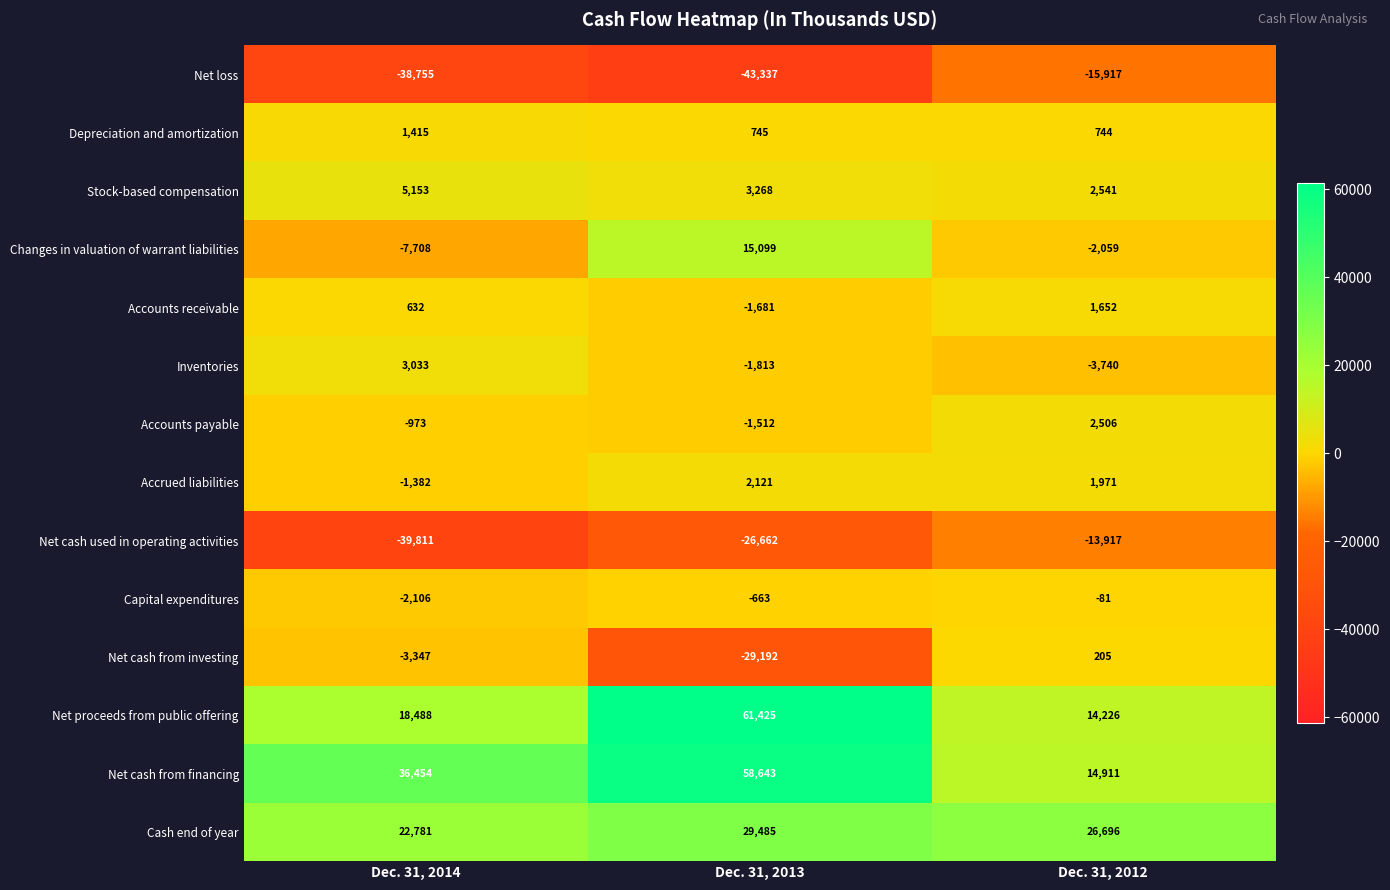

How many distinct data groups are displayed?

14